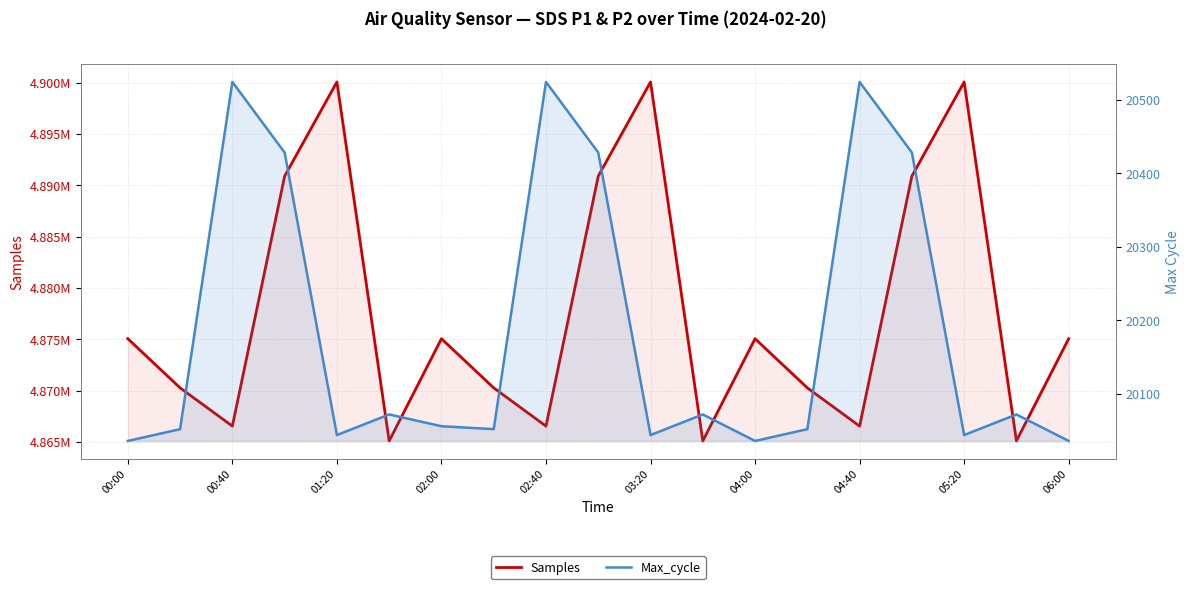

What is the maximum value for Max_cycle?

20524